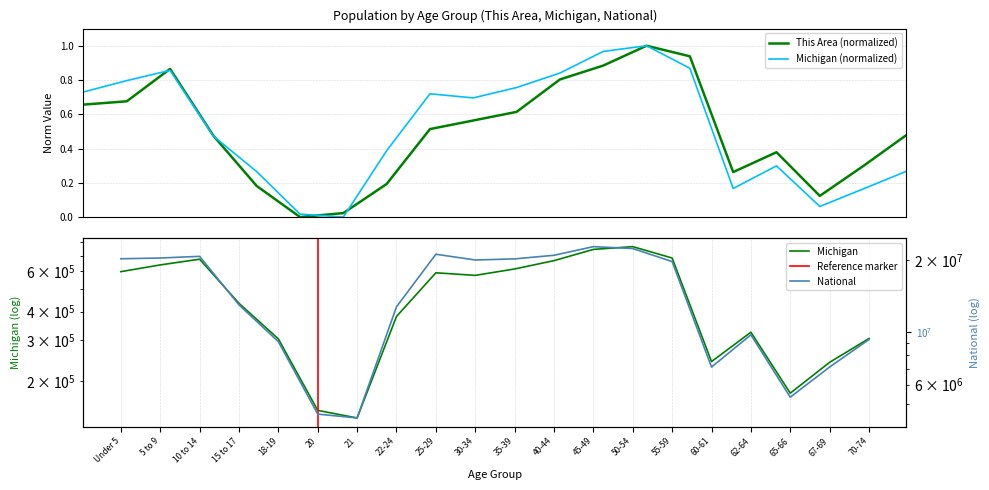

Is it true that This Area equals 0.1 at 65-66?

True